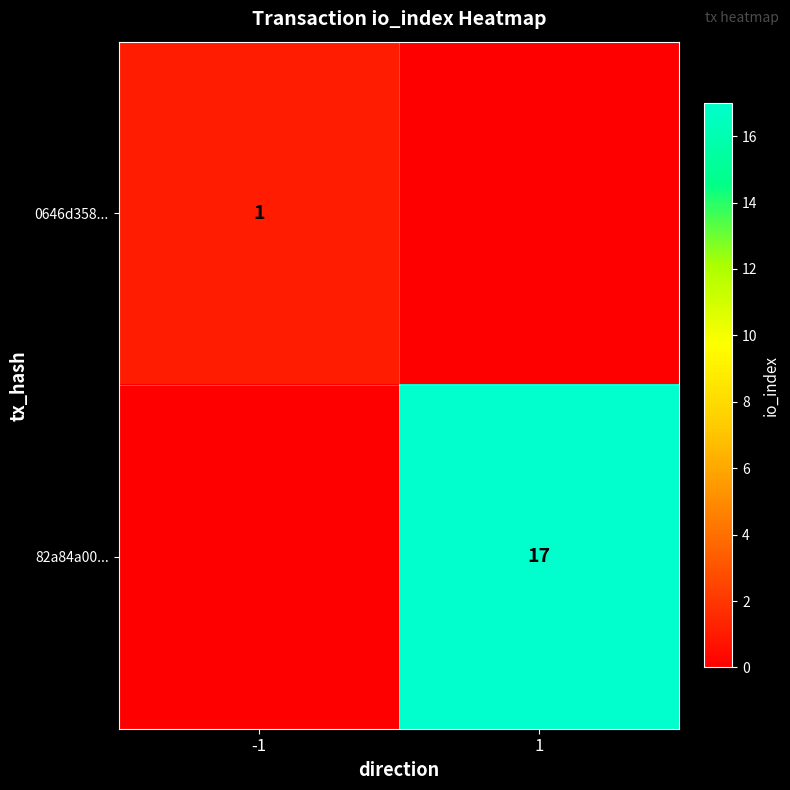

The 82a84a00... series shows 17 at 1. True or false?

True